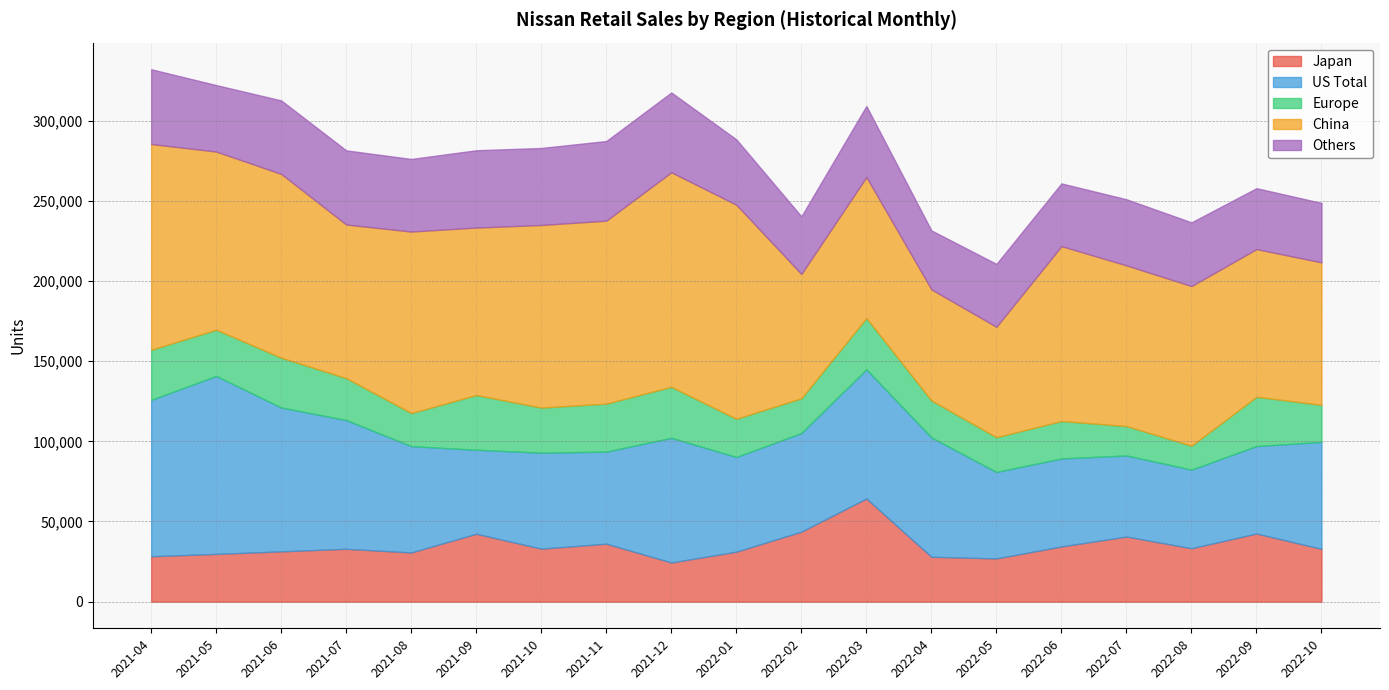

How many lines are shown in the chart?

5